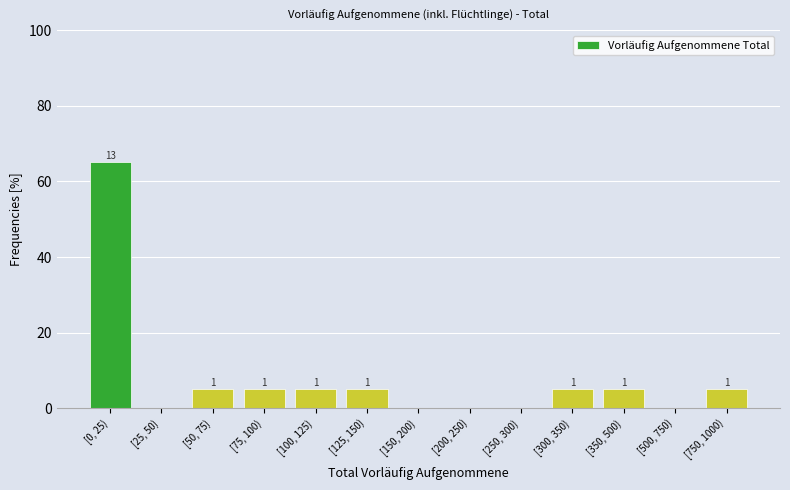

Are the bars horizontal?

No